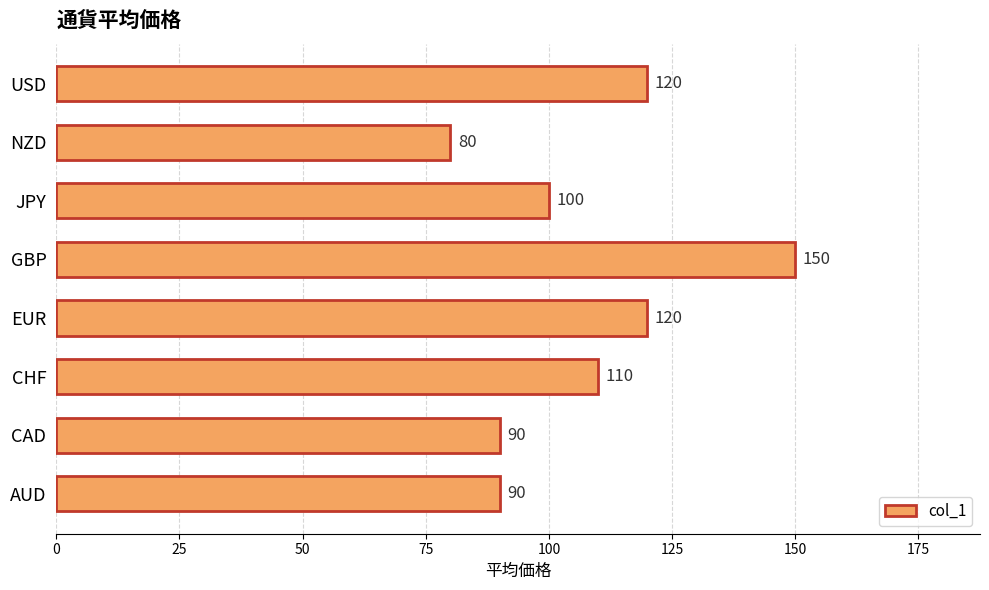

Reading bottom to top, what are all the values shown in this chart?

90	90	110	120	150	100	80	120